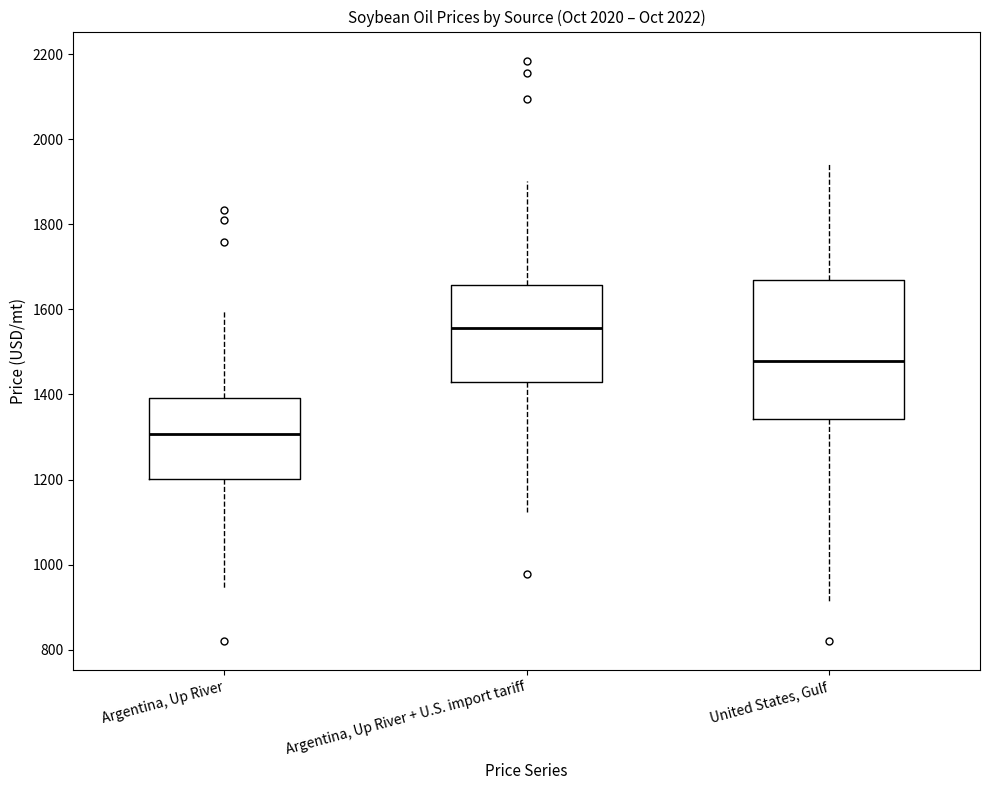

Where is the upper edge of the box for Argentina, Up River + U.S. import tariff on the y-axis? The values are not printed on the chart, so give them approximately, as read against the axis.

1660